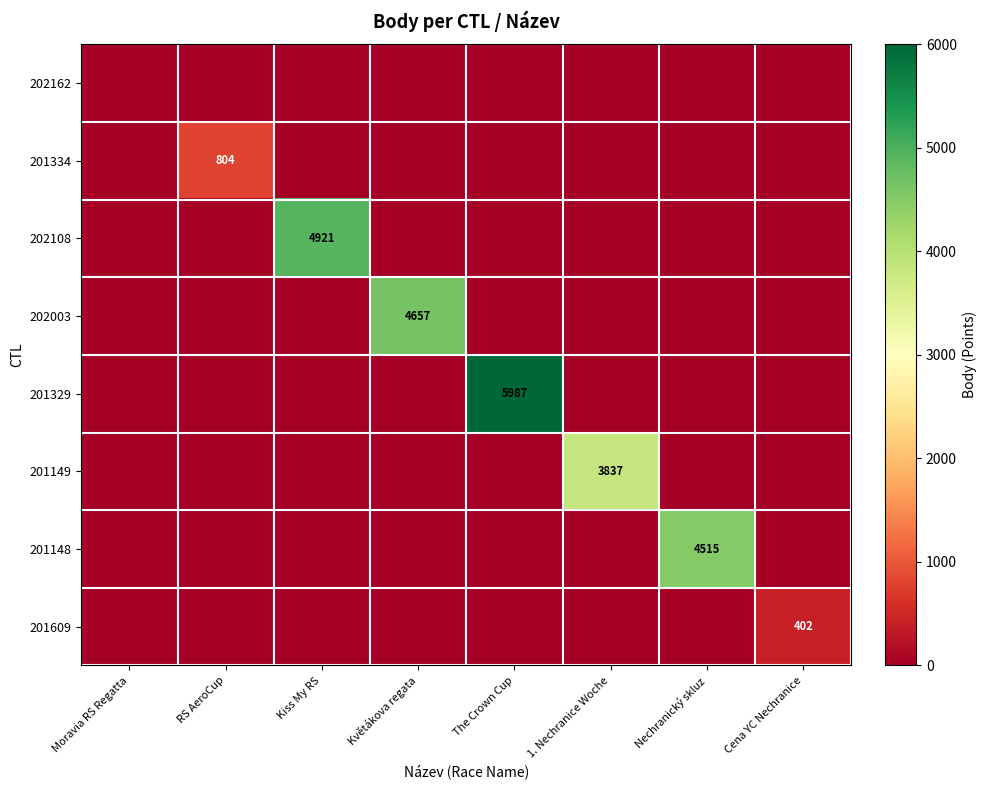

The 201609 series shows 402 at Cena YC Nechranice. True or false?

True